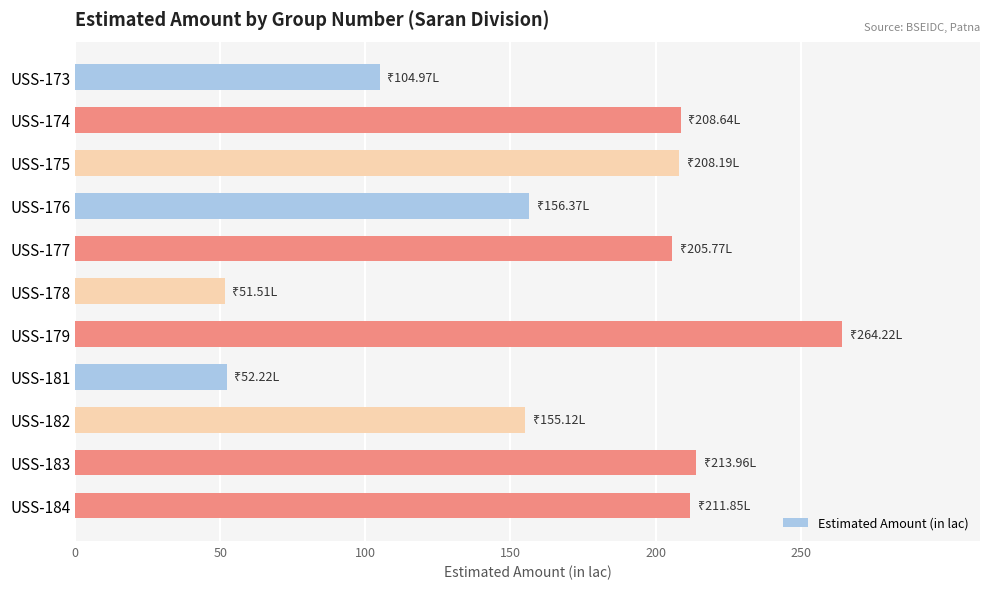

What is the ratio of the value at USS-182 to the value at USS-184?

0.7